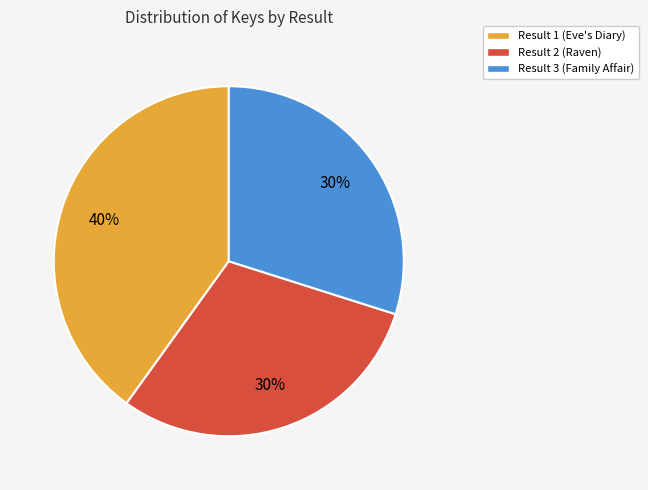

To the nearest percent, what is the difference between the largest and smallest slice percentages?

10%